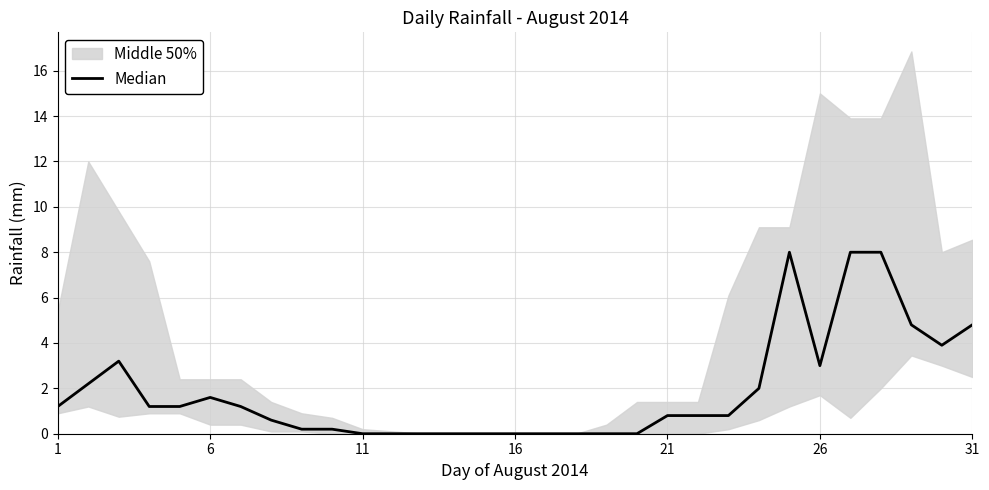

How many lines are shown in the chart?

1